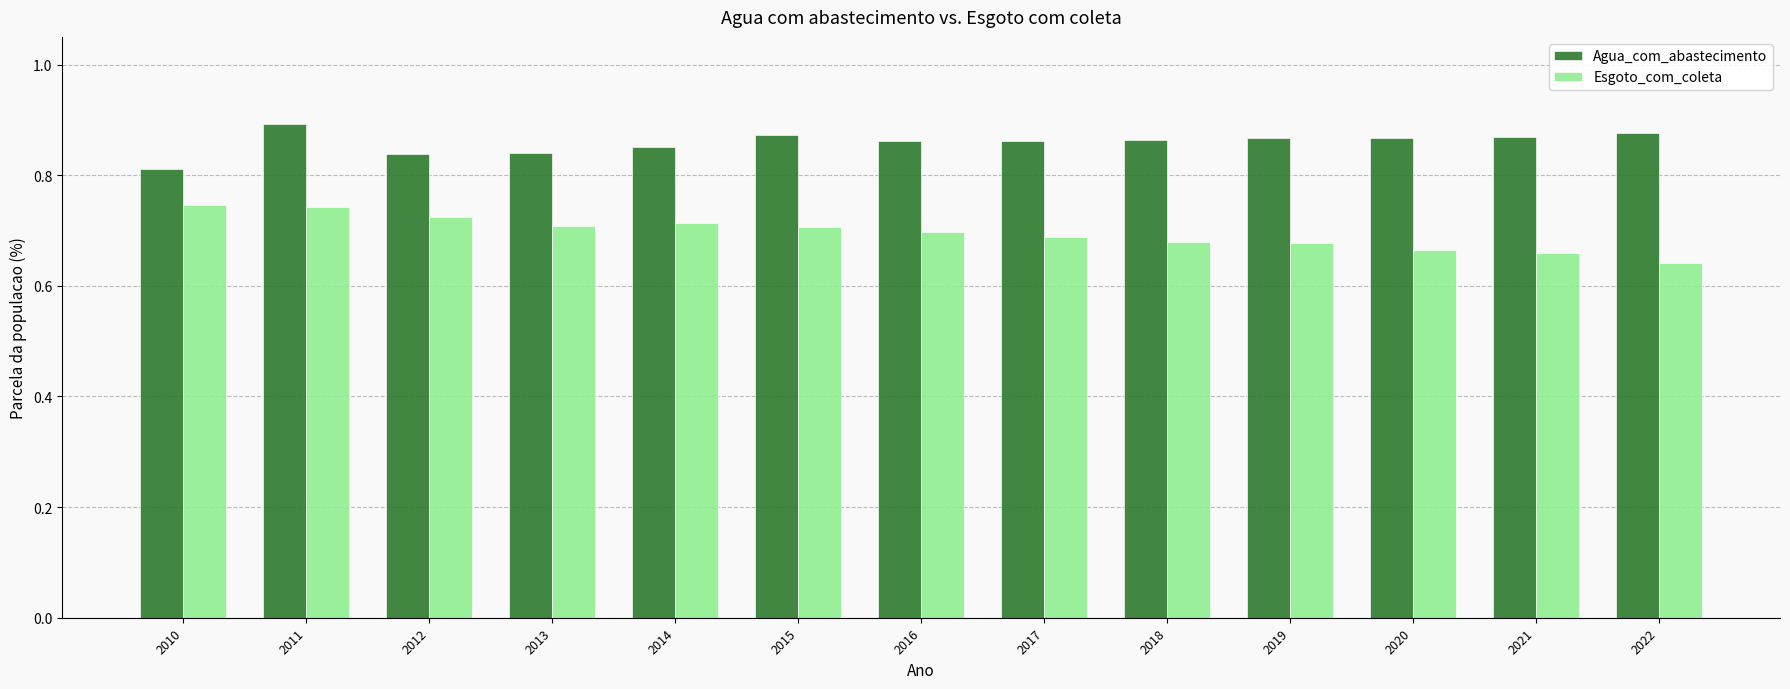

The value of Agua_com_abastecimento at 2016 is 1.3. True or false?

False